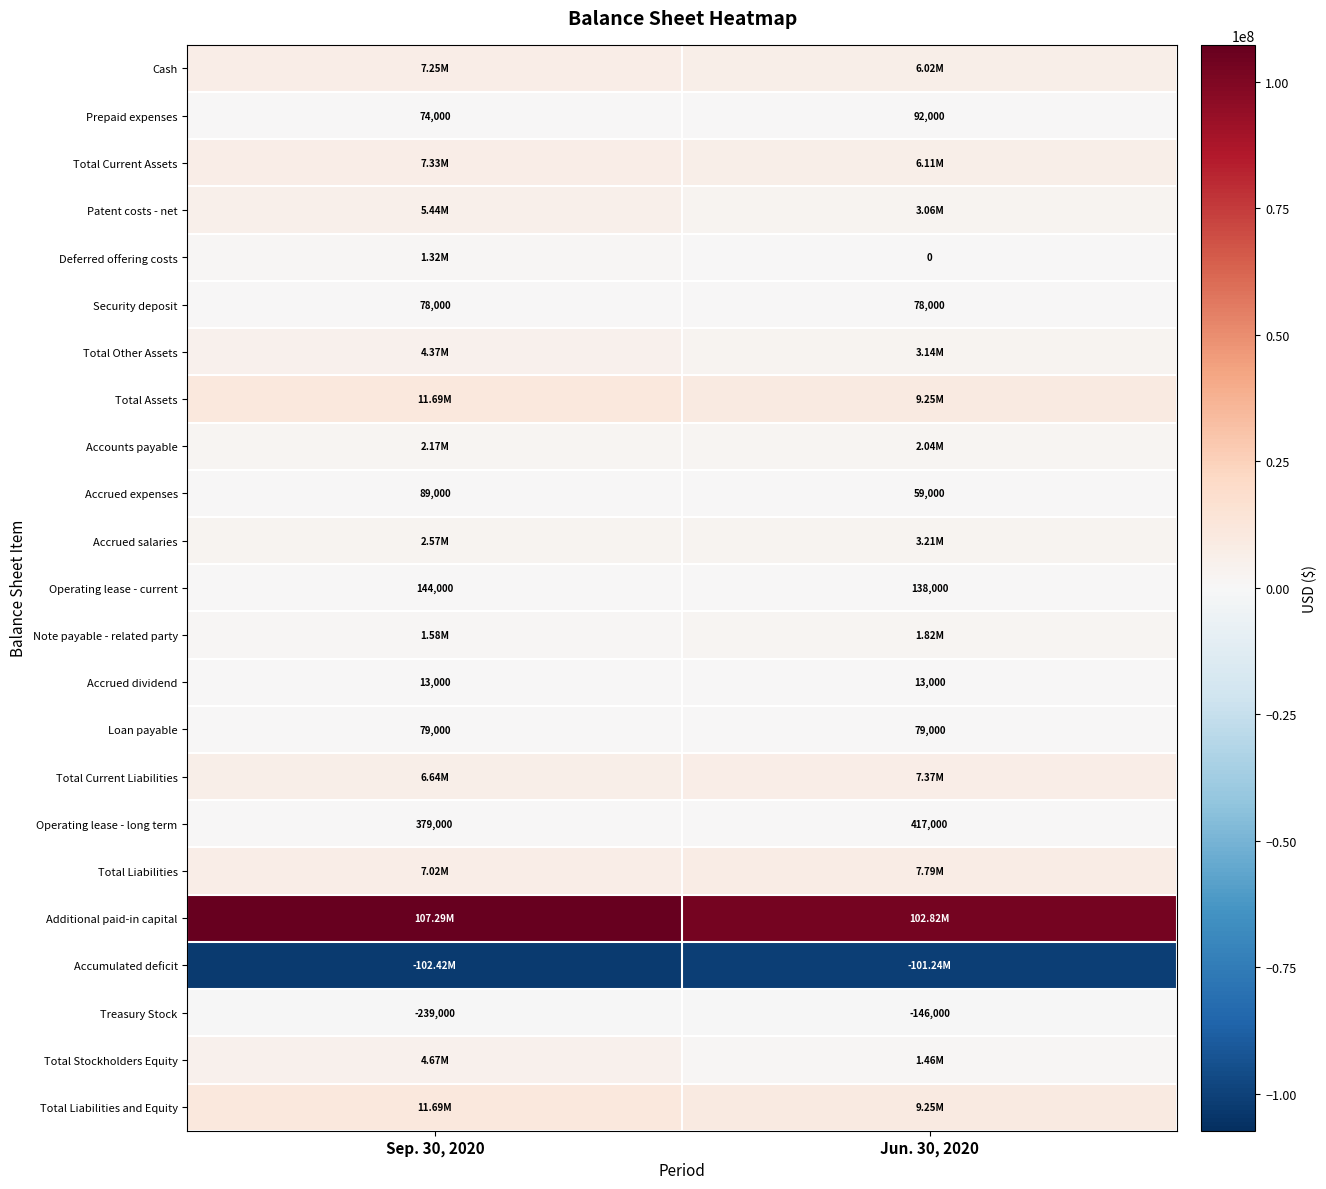

What is the average value of the Operating lease - current series?

141000